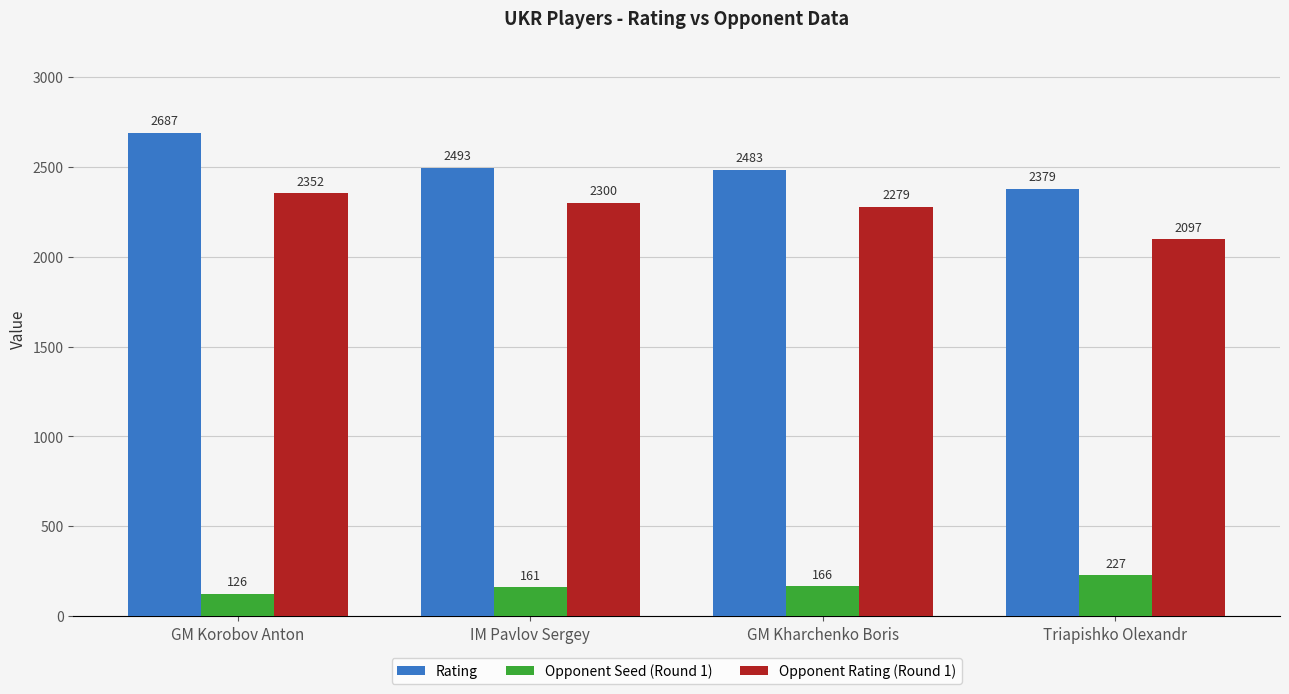

The value of Opponent Seed (Round 1) at Triapishko Olexandr is 227. True or false?

True